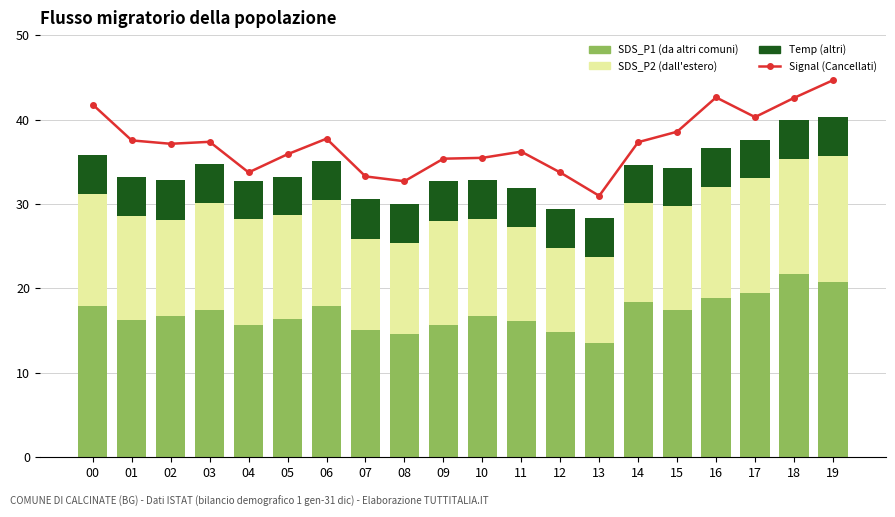

What is the minimum value shown in the chart?

4.5